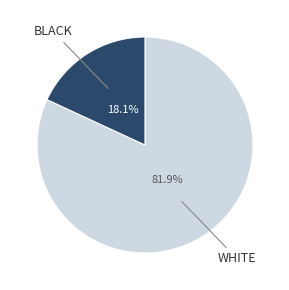

Is there any slice that represents more than half of the pie?

Yes